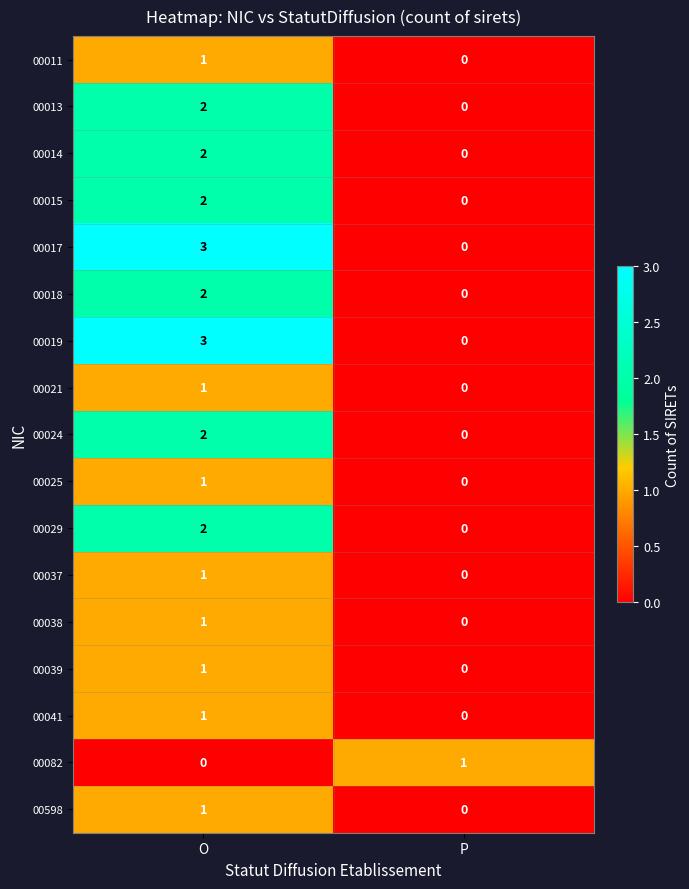

List the labels in order of 00598 value, largest first.

O, P